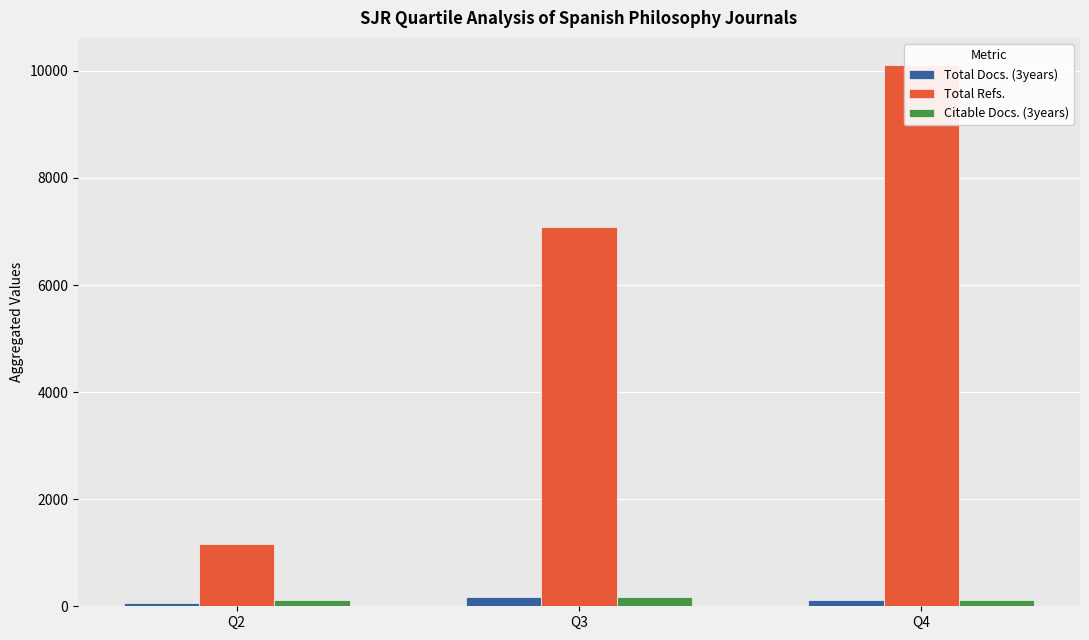

Between Q2 and Q4, which series saw the biggest shift?

Total Refs.